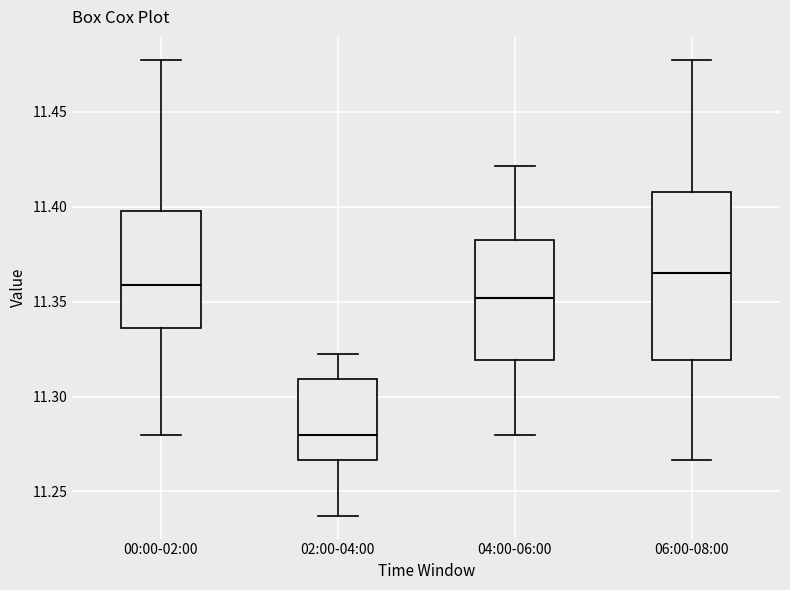

Where does the lower whisker of the box for 02:00-04:00 end on the y-axis? The values are not printed on the chart, so give them approximately, as read against the axis.

11.235